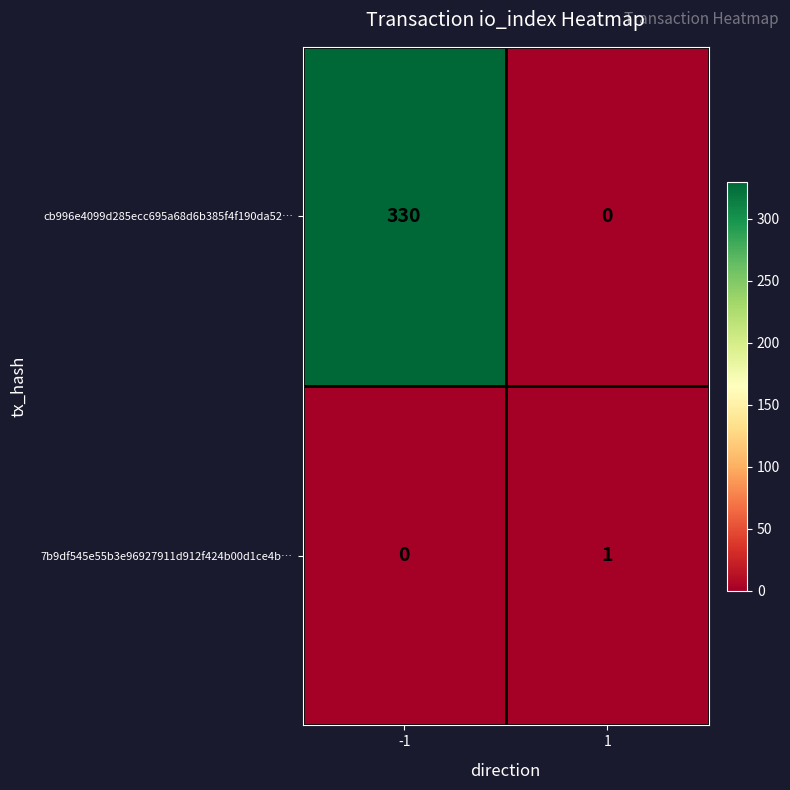

How many data points in 7b9df545e55b3e96927911d912f424b00d1ce4b… are less than 1?

1